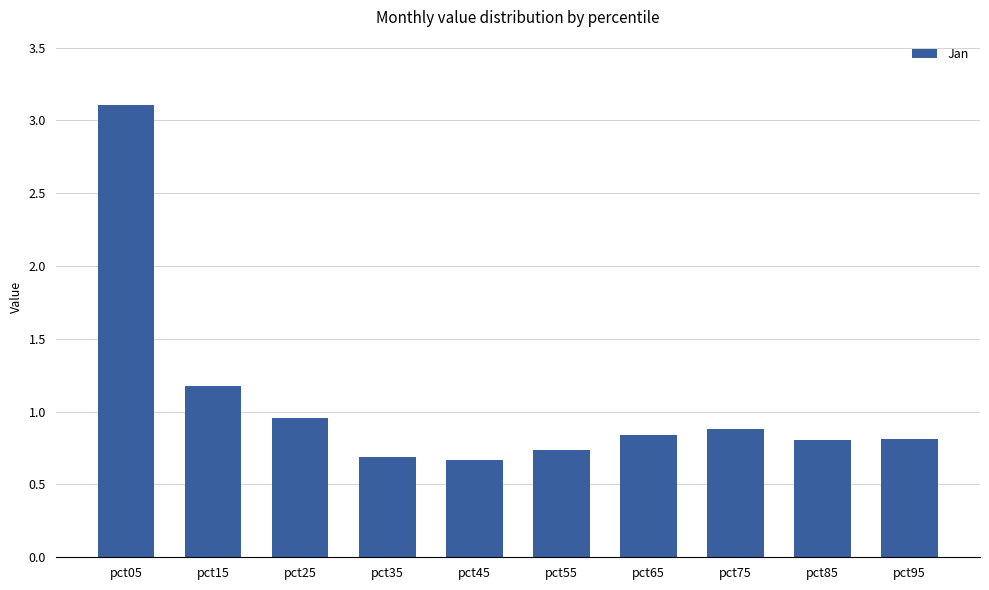

True or false: the data shows 1.8 at pct05.

False